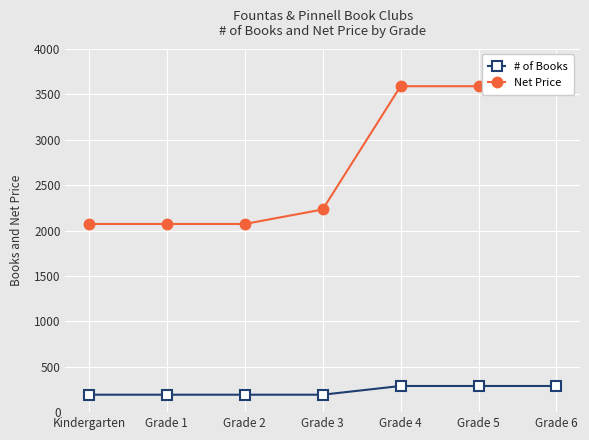

What are all the series names shown in the legend?

# of Books, Net Price